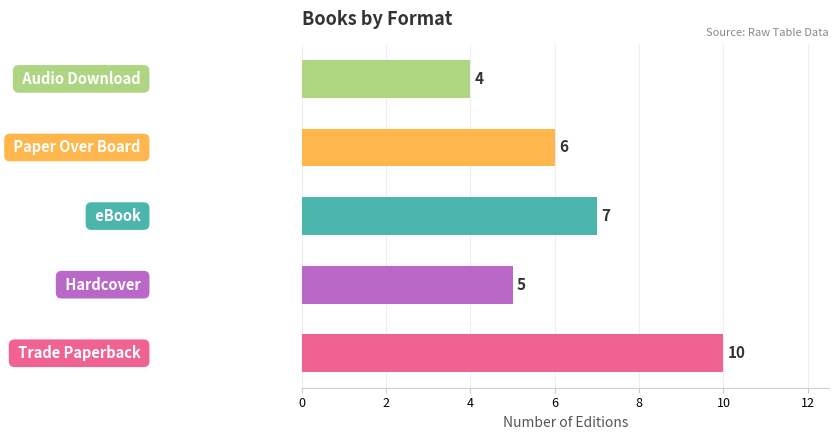

How many bars are there in total?

5